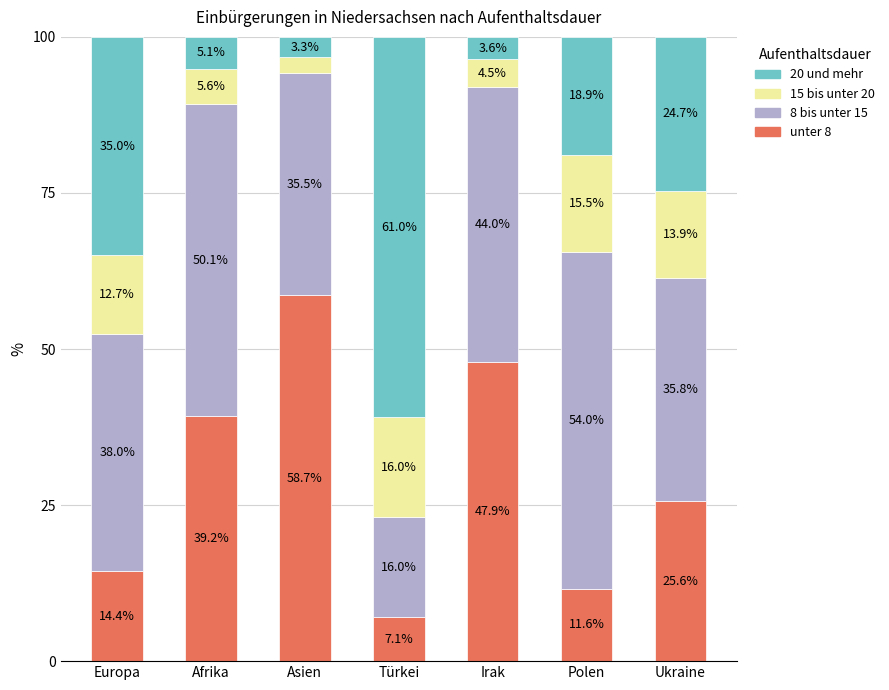

What is the total value across all series at Ukraine?

100.0